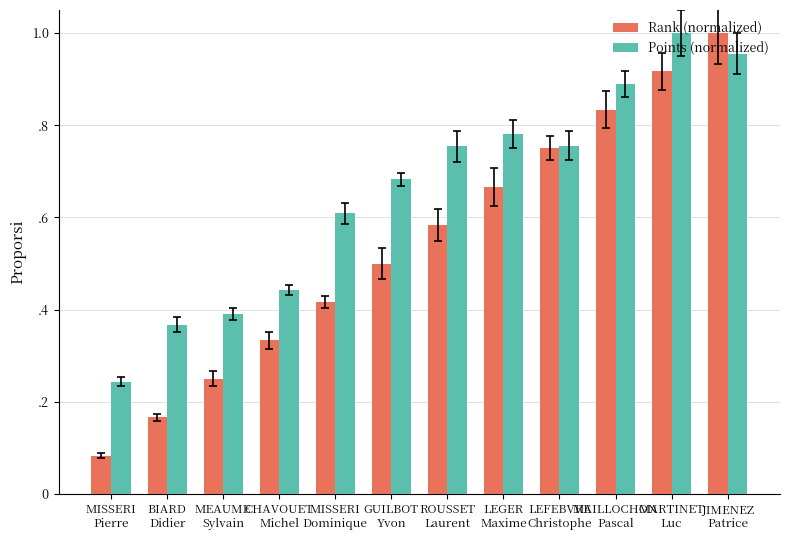

What position from the right is GUILBOT
Yvon?

7